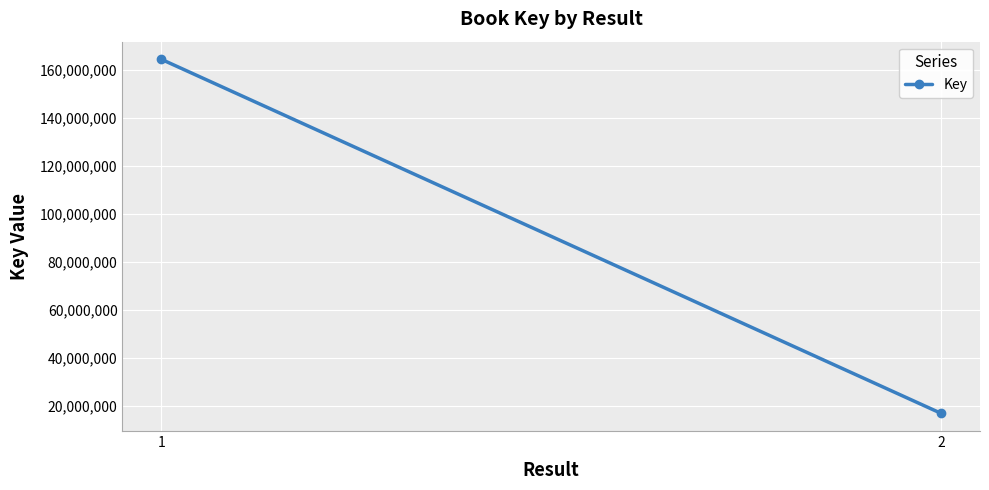

Reading left to right, what are all the values shown in this chart?

1=164451313	2=16989612